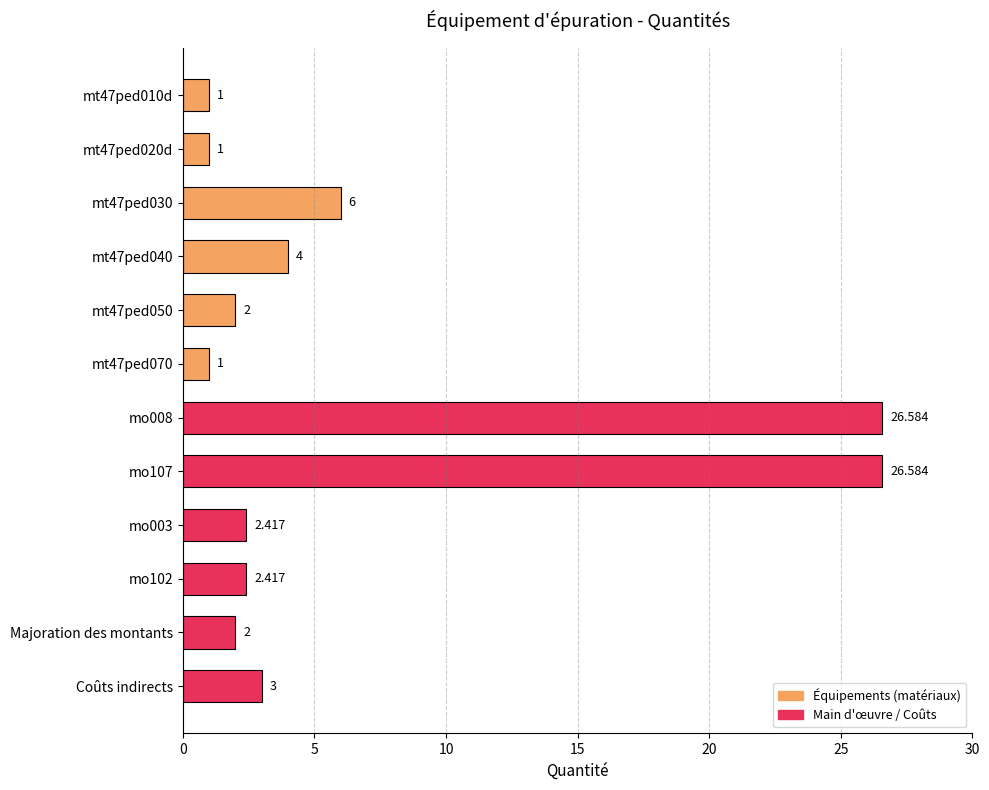

What is the label of the 11th bar from the top?

Majoration des montants